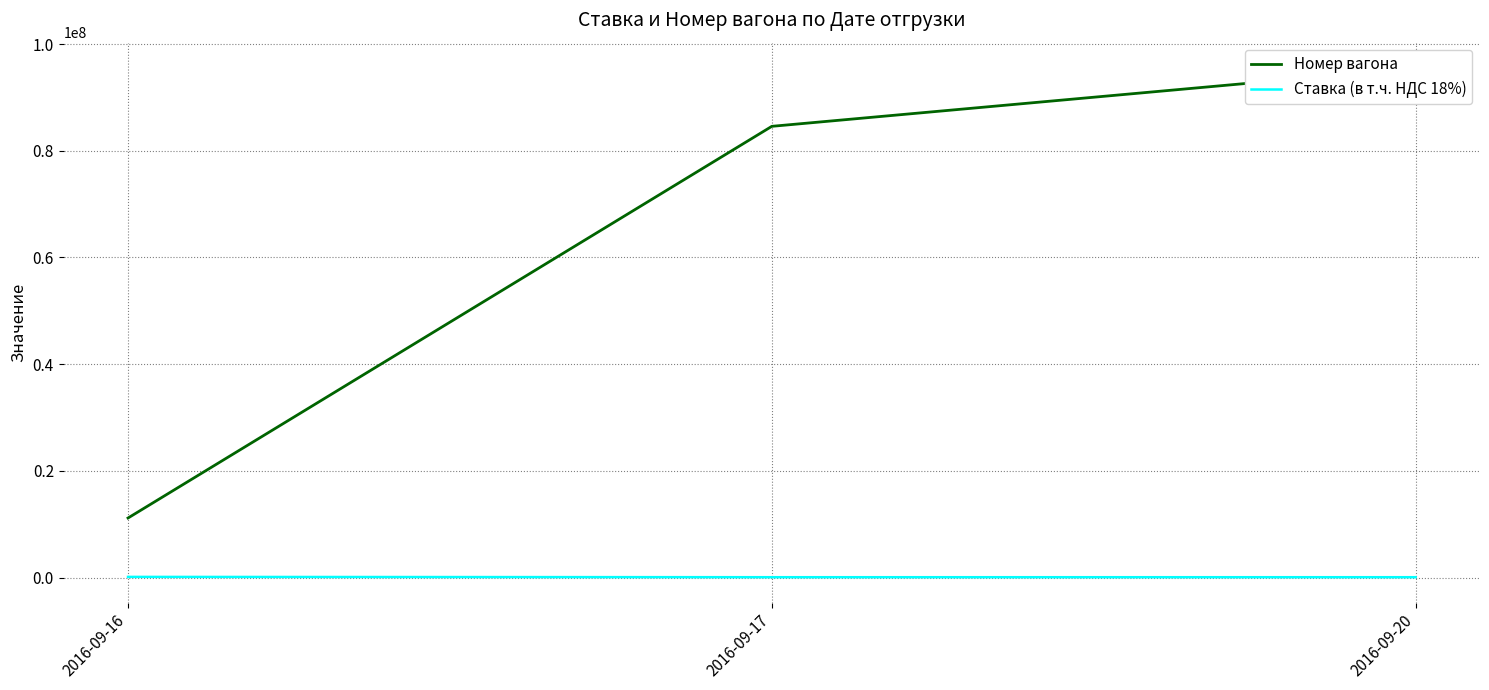

Reading left to right, list all the values displayed in this chart.

Номер вагона: 11155948	84576321	95487561
Ставка (в т.ч. НДС 18%): 118000	59000	59000